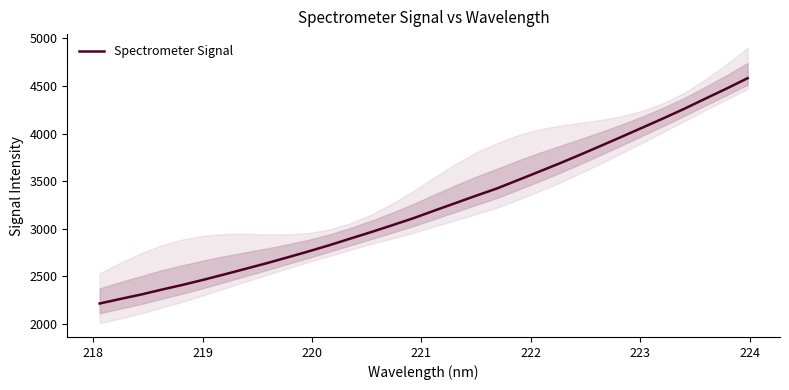

What is the lowest value of the Spectrometer Signal series?

2216.1